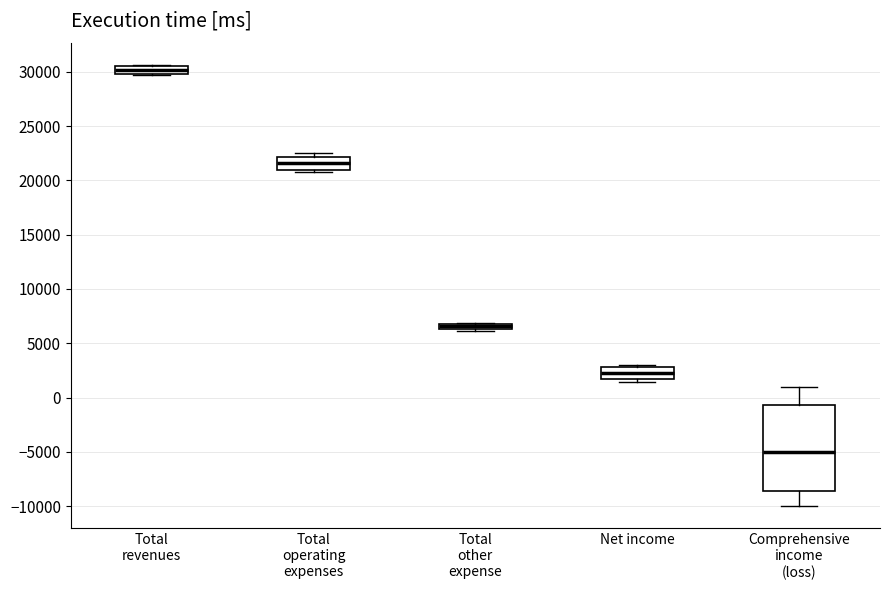

Where is the lower edge of the box for Comprehensive income (loss) on the y-axis? The values are not printed on the chart, so give them approximately, as read against the axis.

-8500